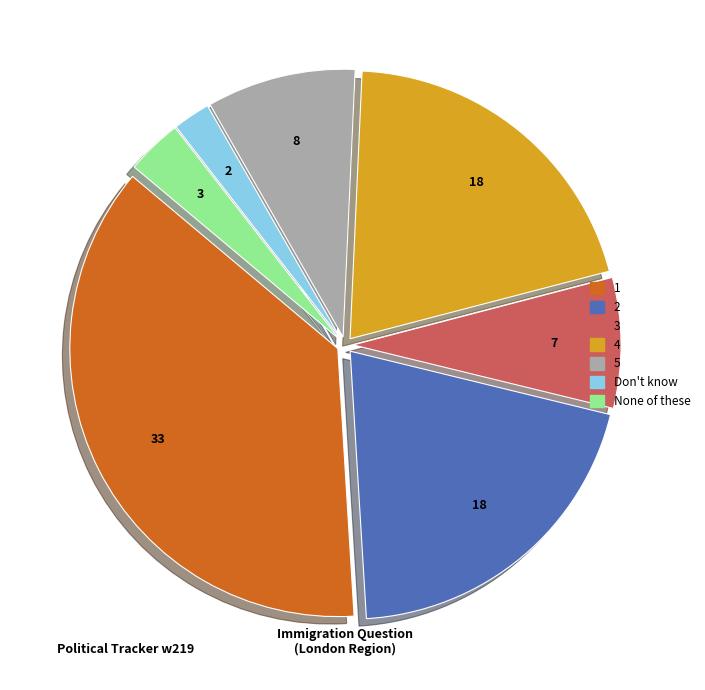

Which has a higher value, 4 or None of these?

4